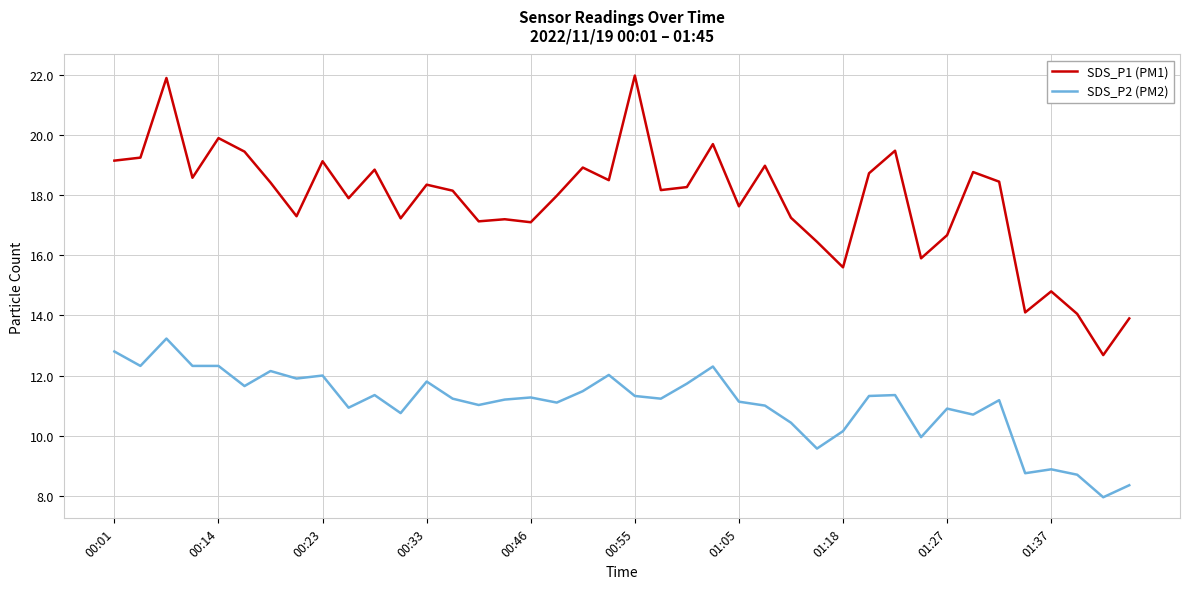

True or false: SDS_P1 (PM1) and SDS_P2 (PM2) intersect in this chart.

False